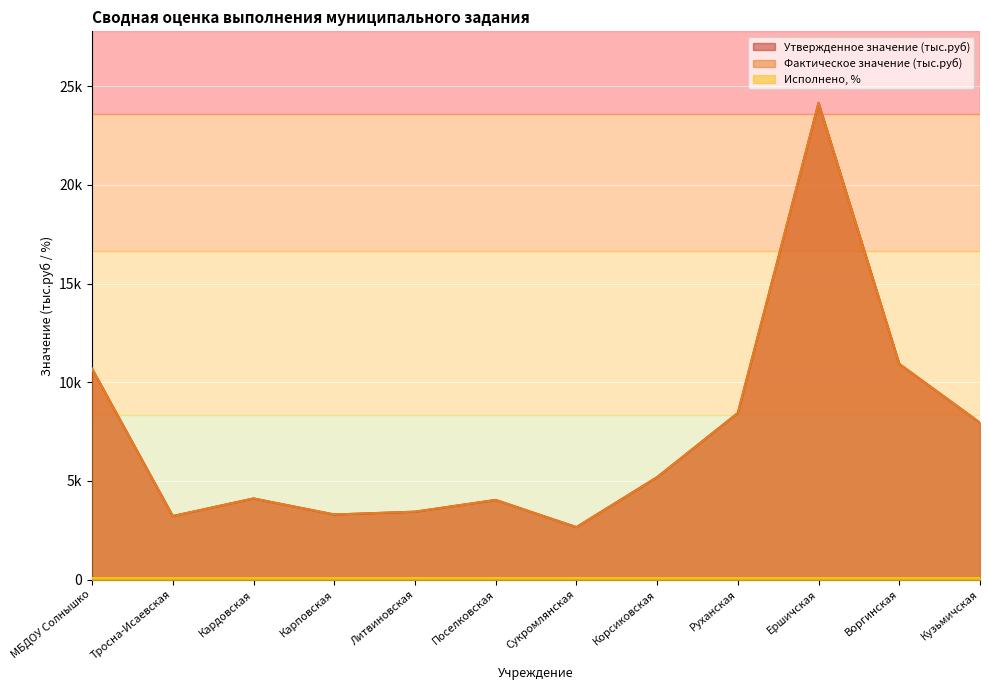

True or false: Фактическое значение (тыс.руб) and Утвержденное значение (тыс.руб) cross at least once.

False